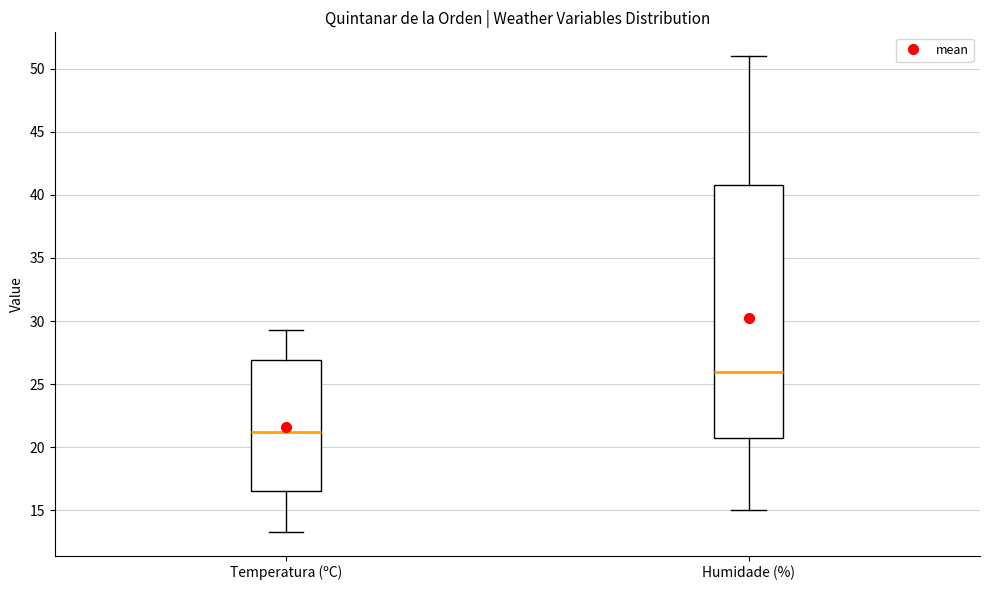

Which box is the tallest, from its lower edge to its upper edge?

Humidade (%)